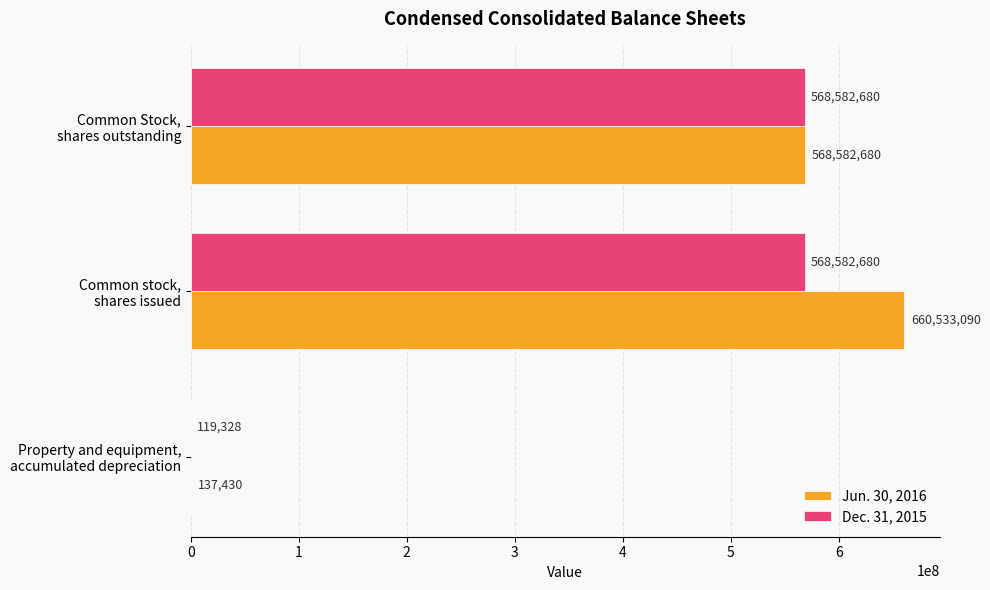

Which series has the largest total across all categories?

Jun. 30, 2016